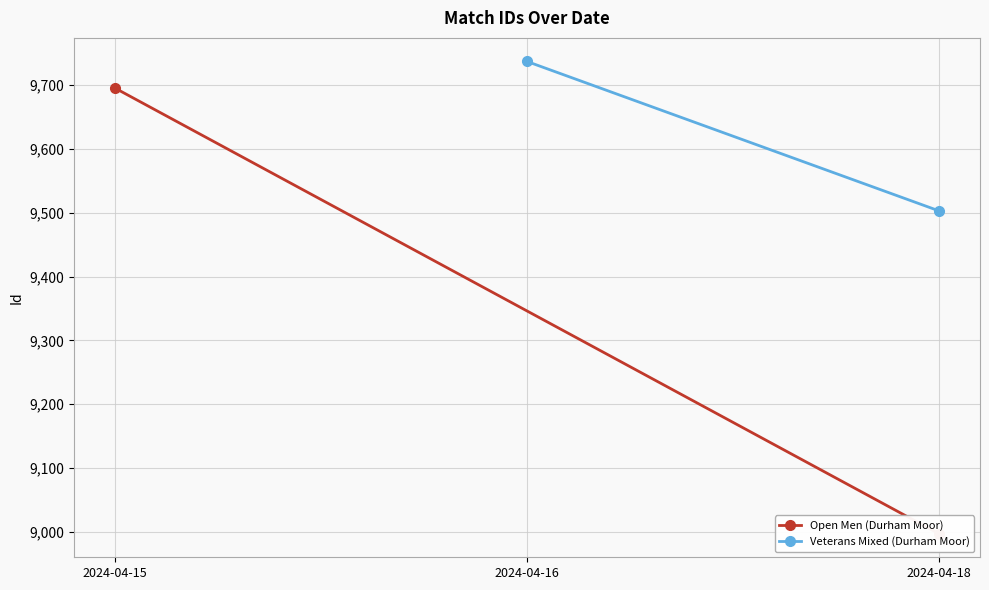

What are all the series names shown in the legend?

Open Men (Durham Moor), Veterans Mixed (Durham Moor)